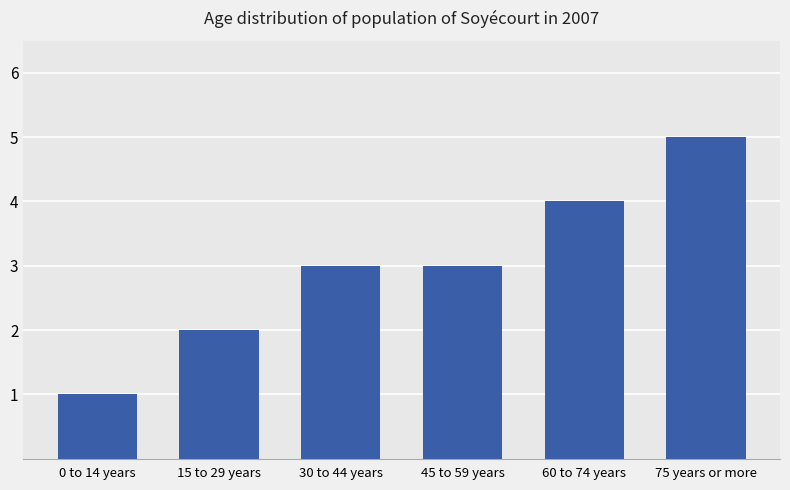

What is the approximate value at 60 to 74 years?

4